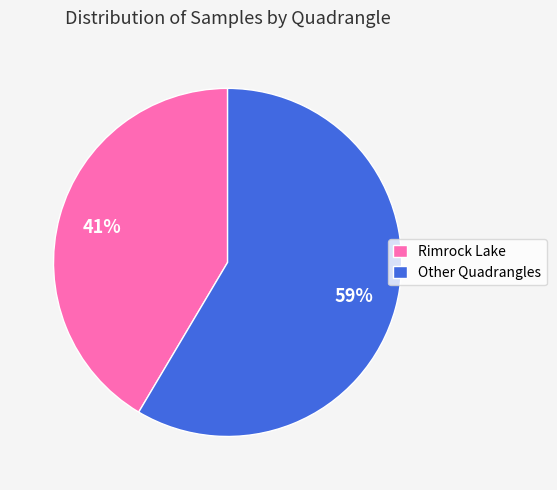

Rank the categories by value from lowest to highest.

Rimrock Lake, Other Quadrangles